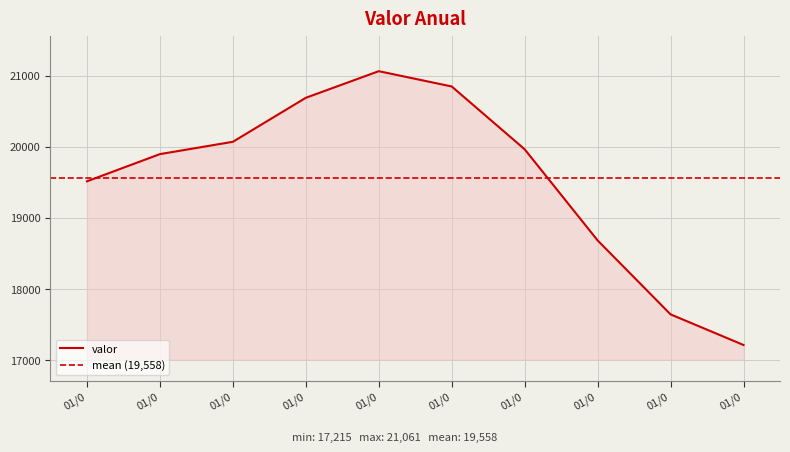

What is the difference between the second highest and second lowest values?

3201